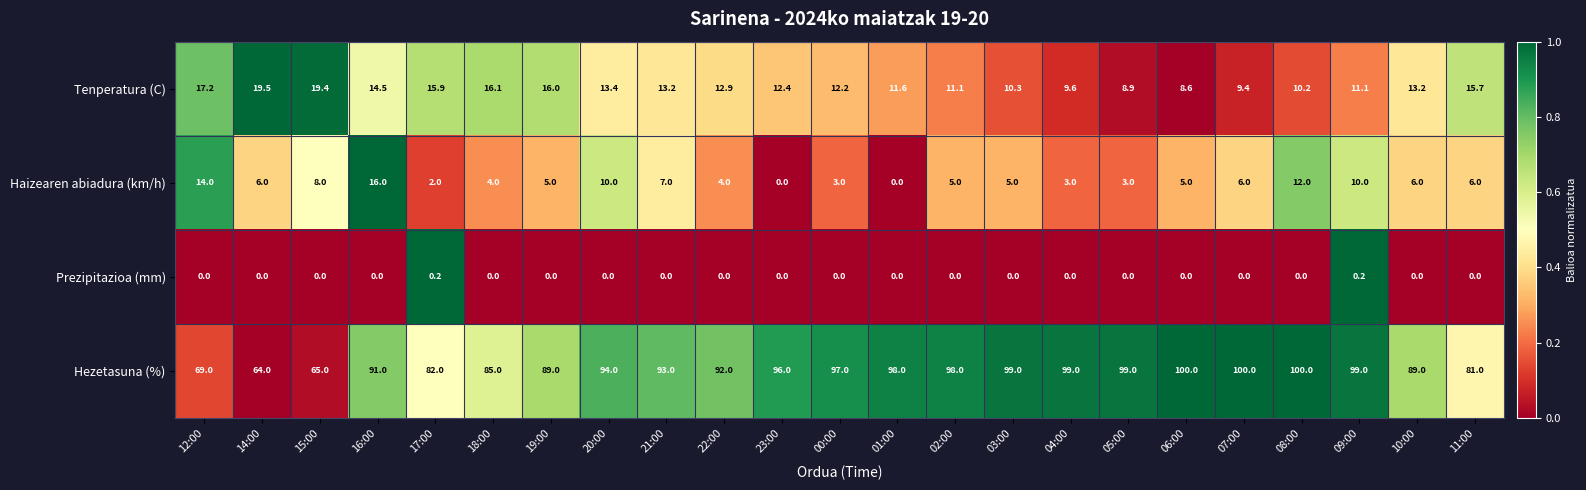

What is the sum of all Tenperatura (C) values?

302.4